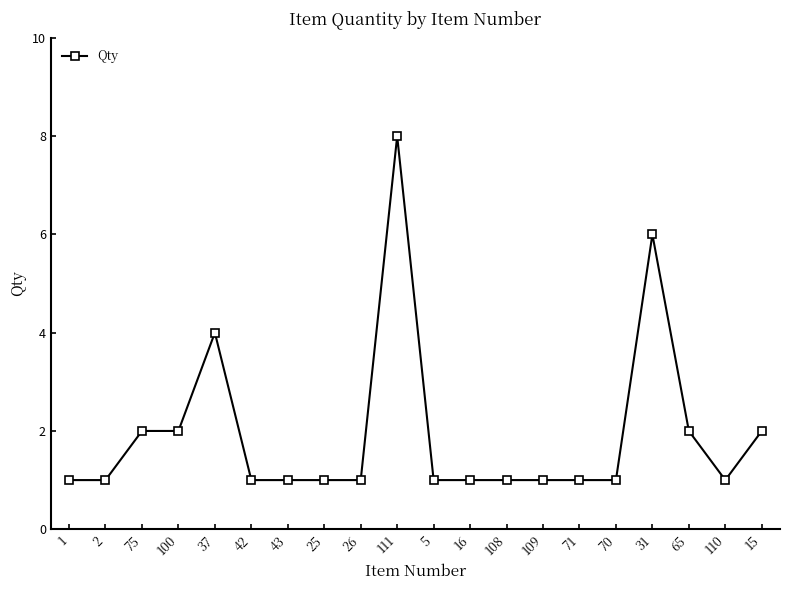

What is the greatest value displayed?

8